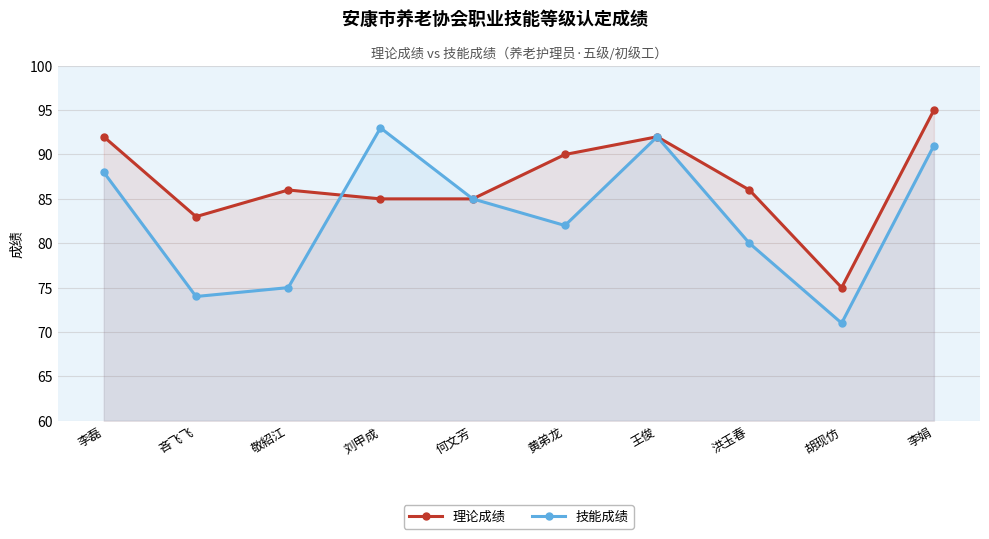

Read the 技能成绩 value at 李娟.

91